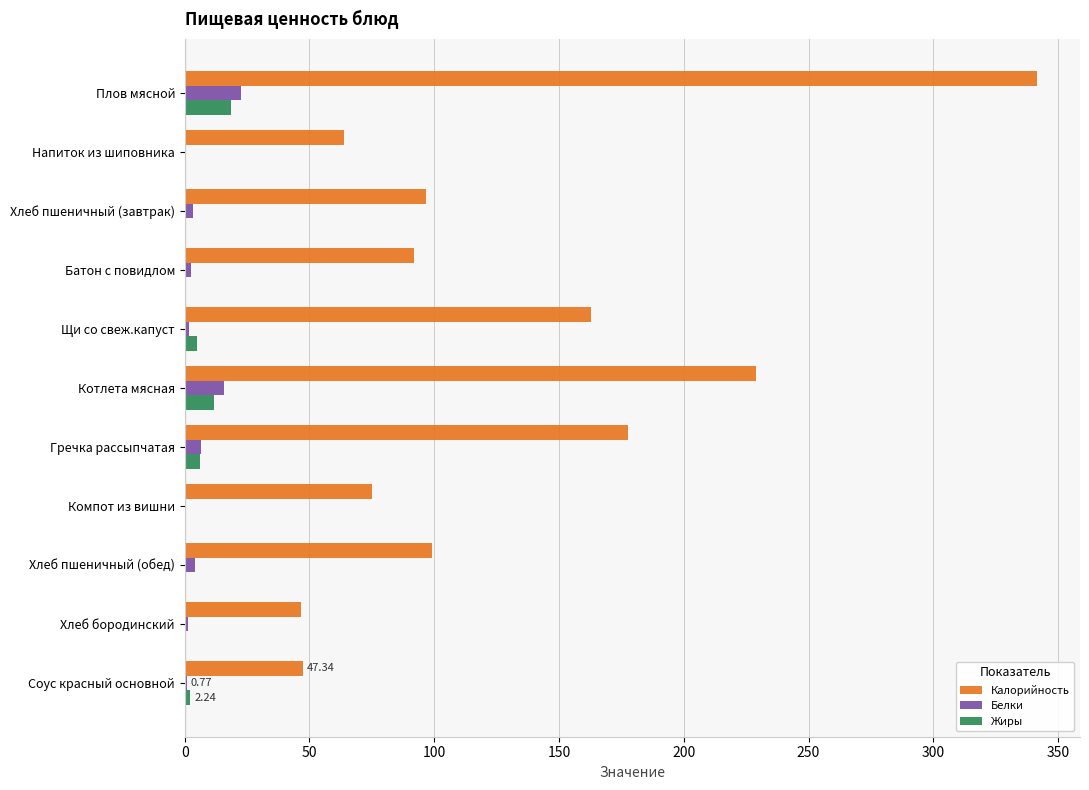

What is the sum of all Белки values?

58.5